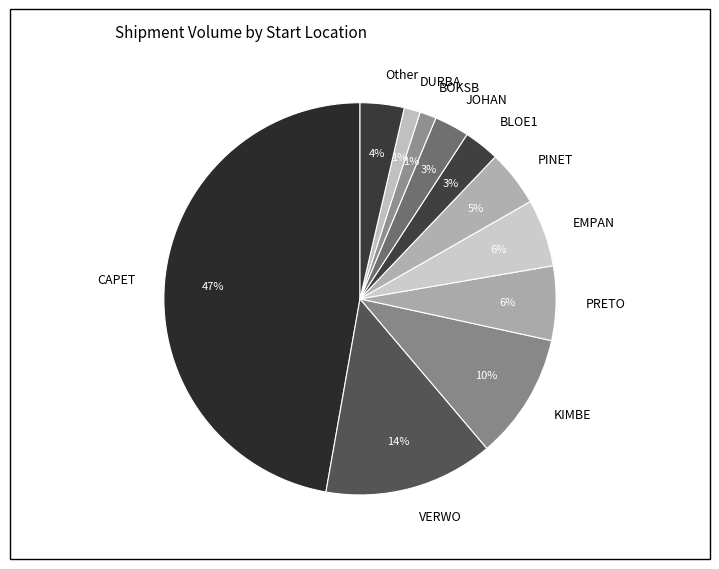

To the nearest percent, what is the difference between the largest and smallest slice percentages?

46%